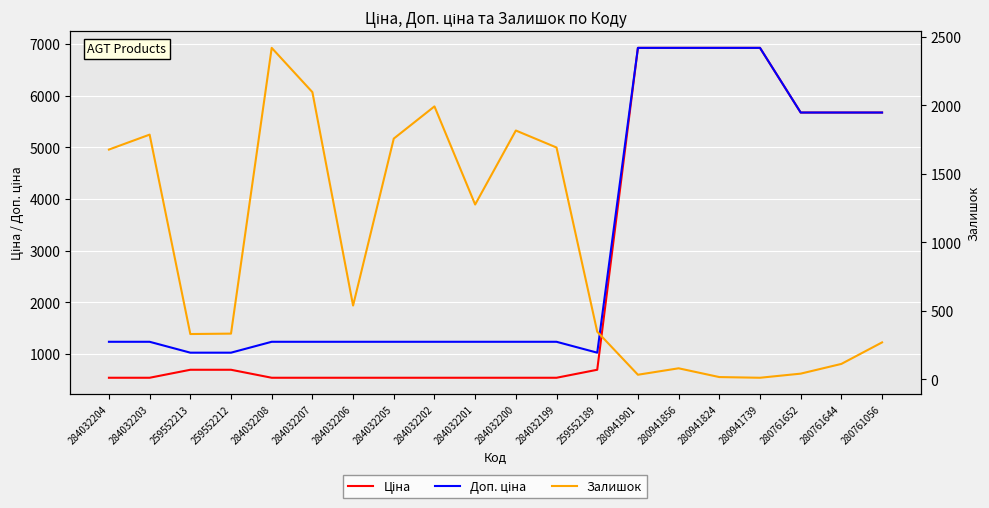

What is the maximum value for Доп. ціна?

6925.7